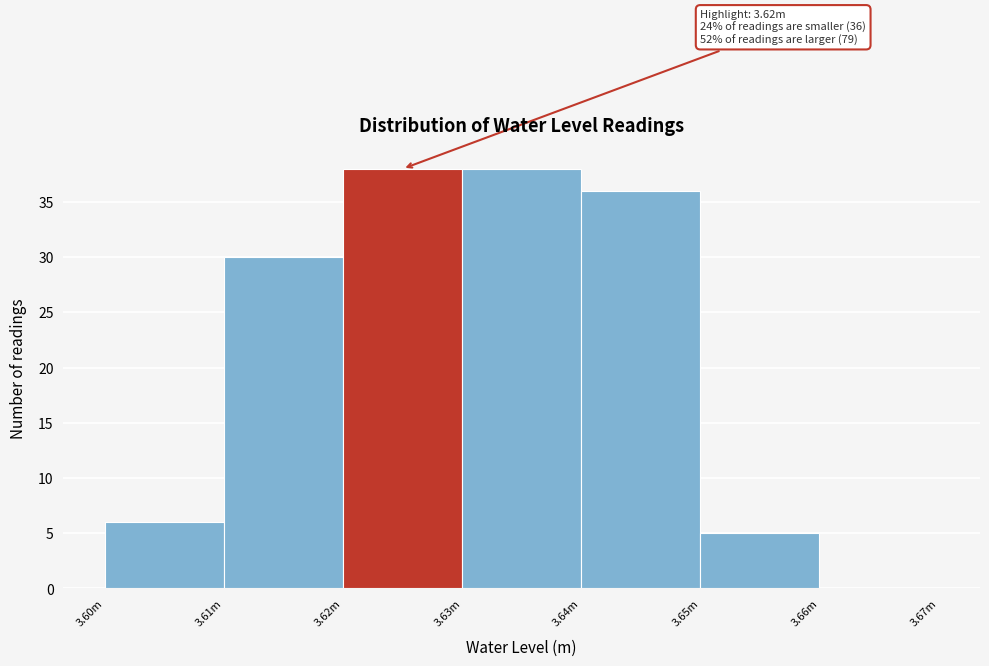

Reading left to right, extract all data points from this chart.

3.60m=6	3.61m=30	3.62m=38	3.63m=38	3.64m=36	3.65m=5	3.66m=0